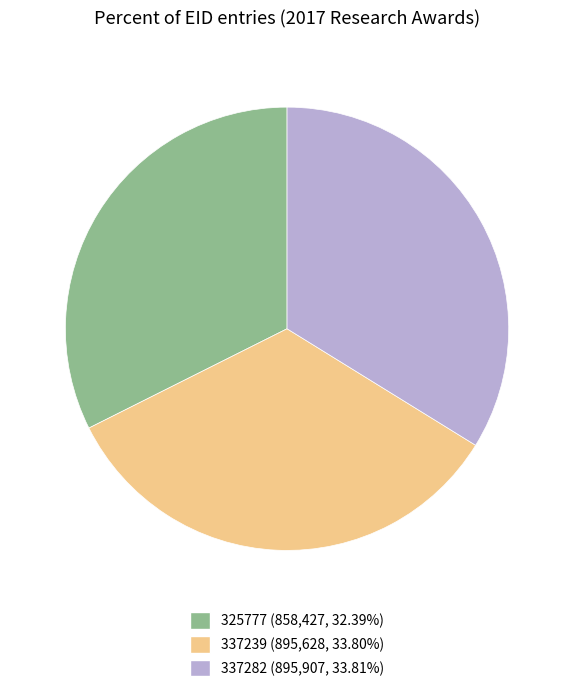

Is 337239 the majority of the pie?

No